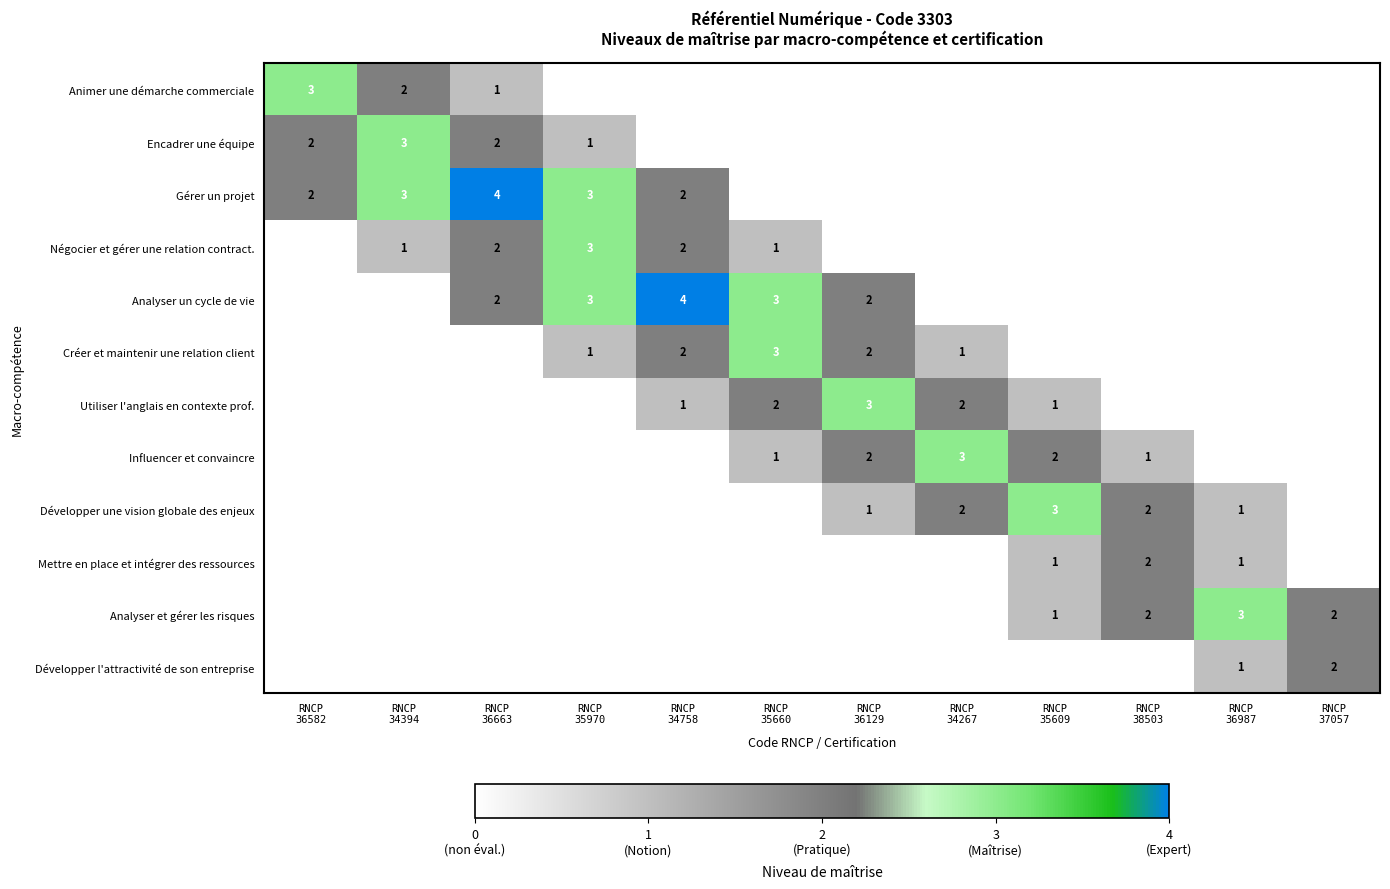

The Analyser et gérer les risques series shows -2 at RNCP 34758. True or false?

False